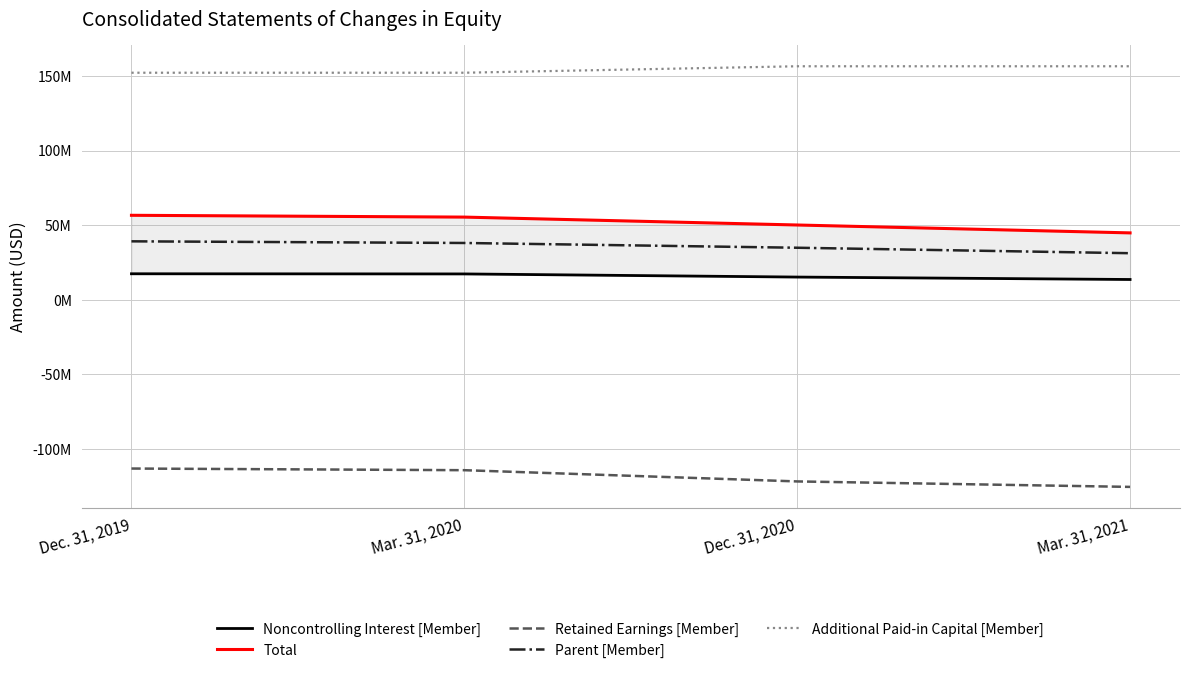

True or false: Retained Earnings [Member] and Noncontrolling Interest [Member] intersect in this chart.

False